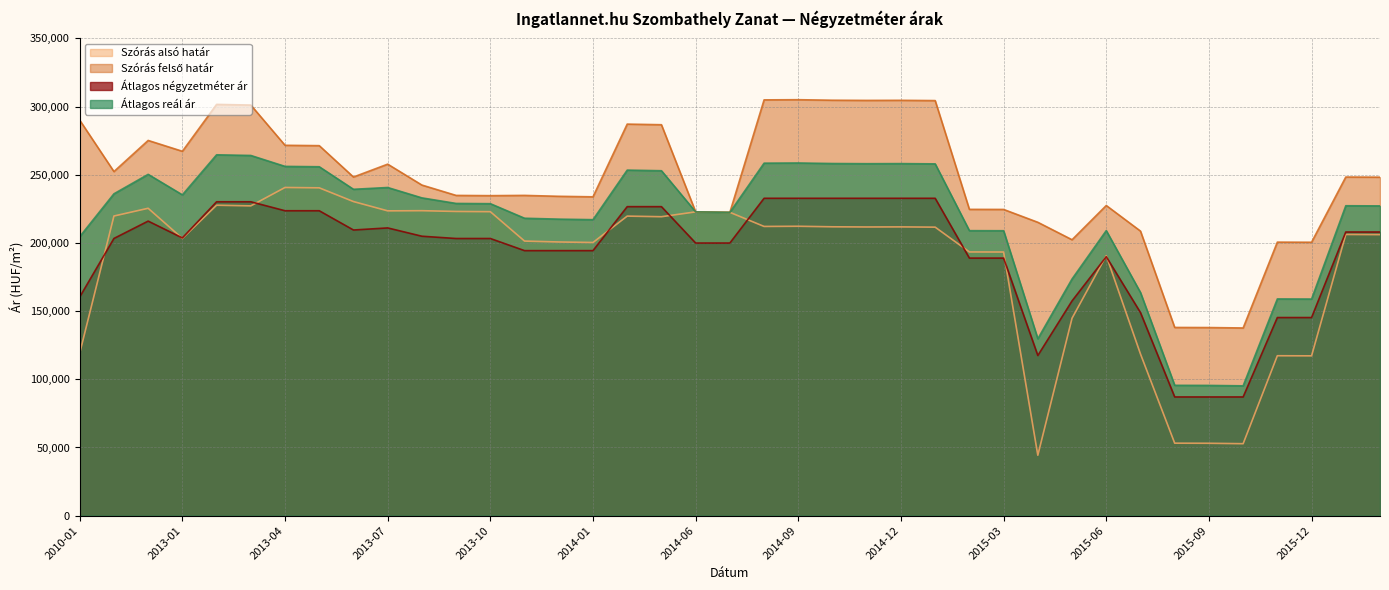

At which category does the chart reach its minimum across all series?

2015-04